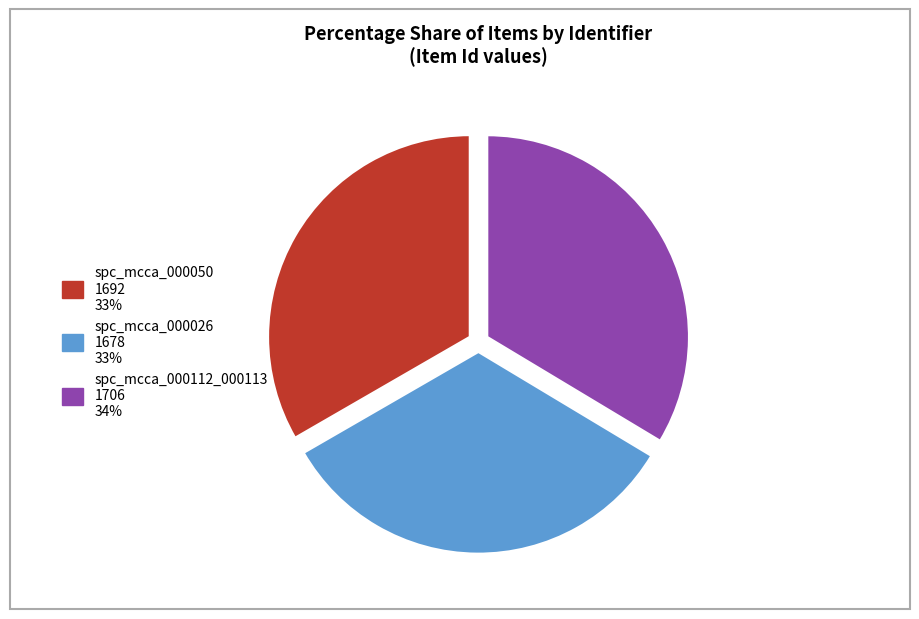

Does spc_mcca_000026 represent more than half of the total?

No